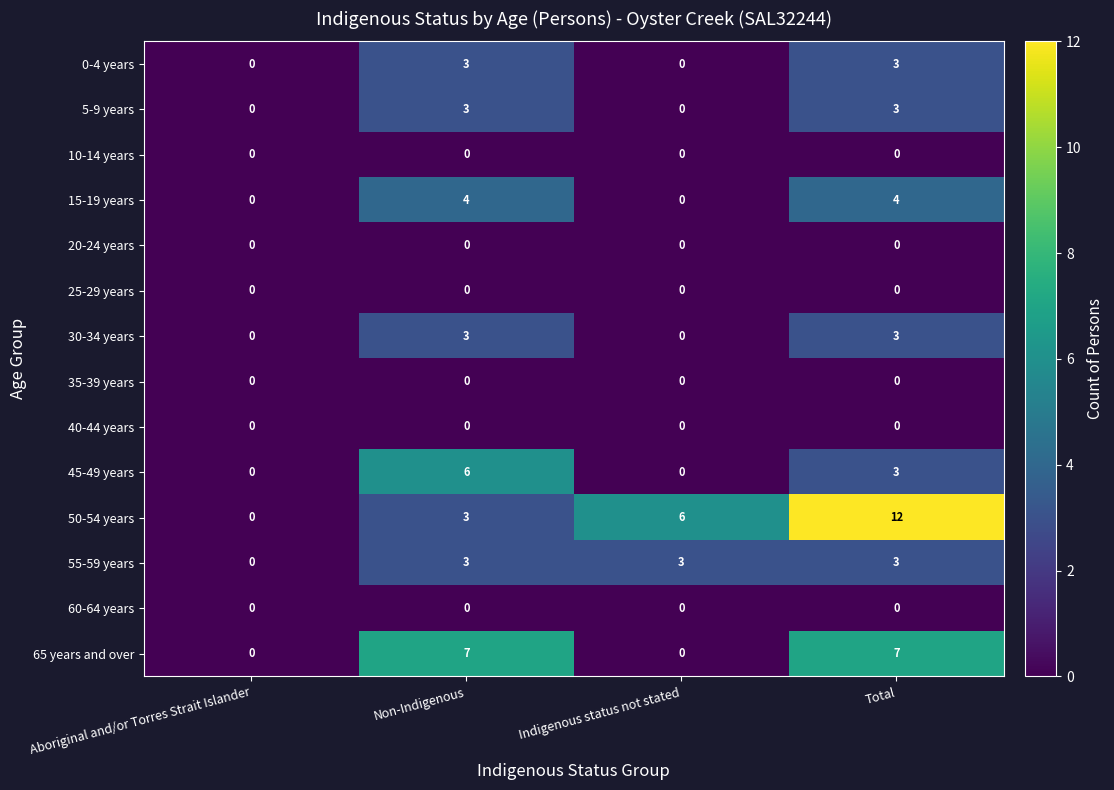

The 25-29 years series shows 0 at Total. True or false?

True